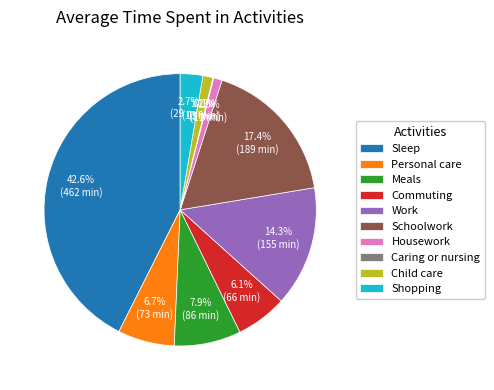

Which category has the biggest portion of the pie?

Sleep